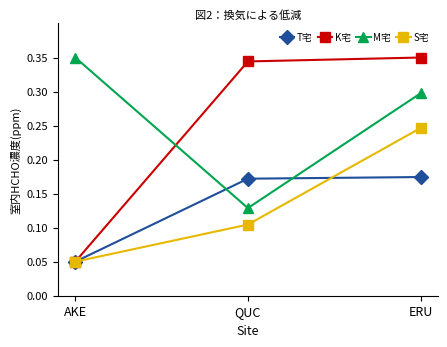

What is the label of the 1st point from the left?

AKE